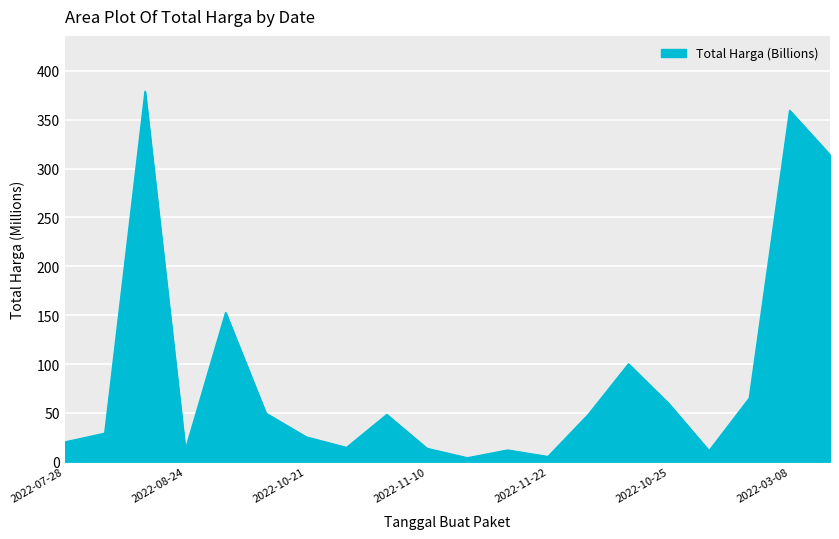

Count the number of categories in the chart.

20